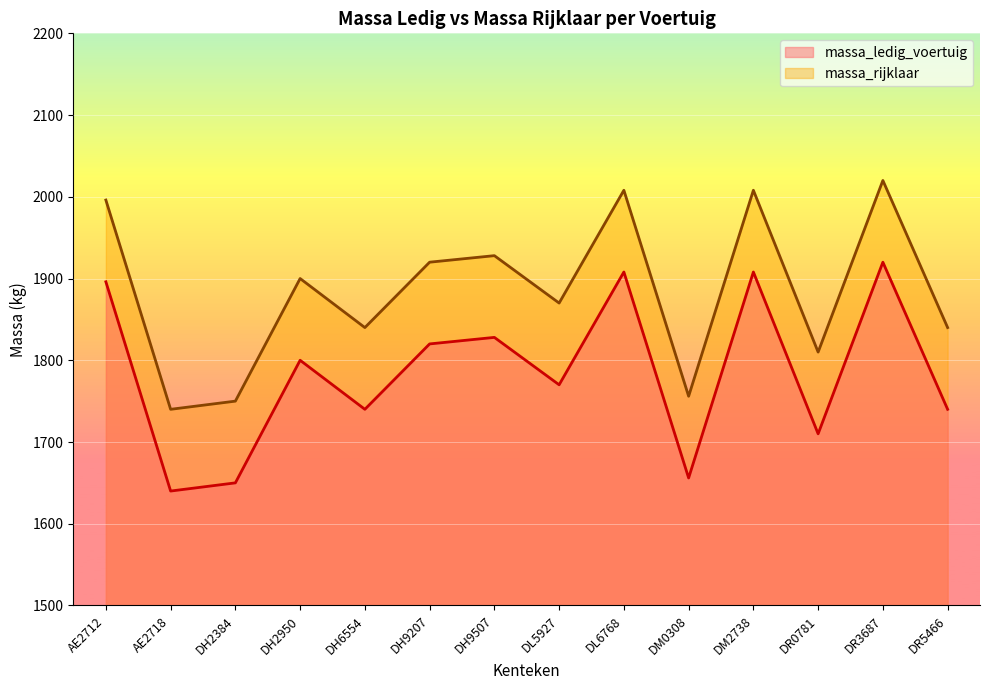

What is the maximum value shown in the chart?

2020